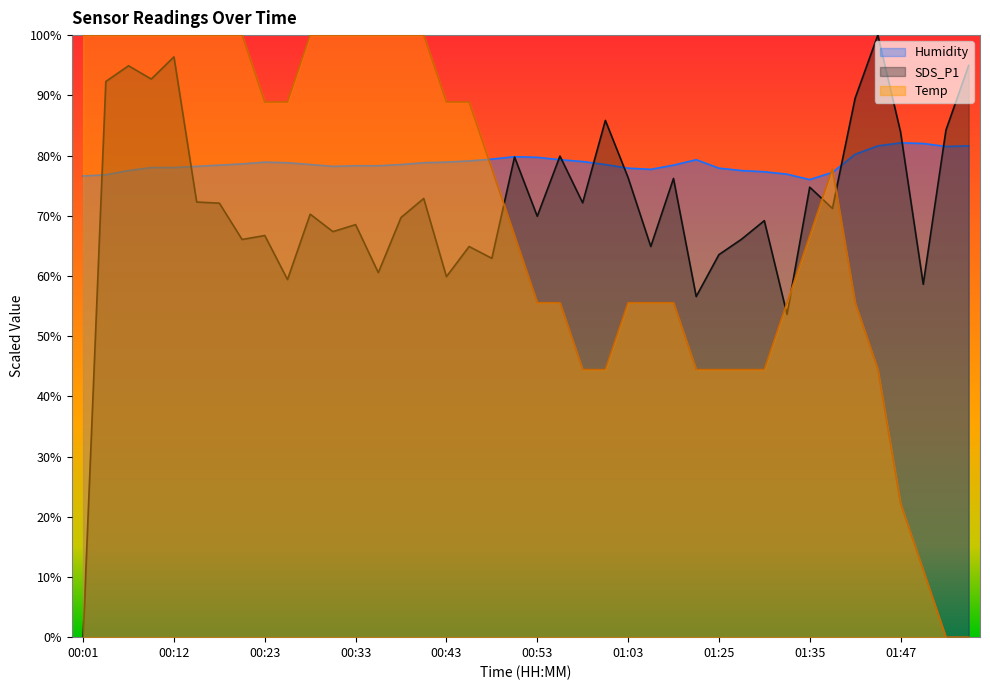

Which series has the largest range (max minus min)?

SDS_P1